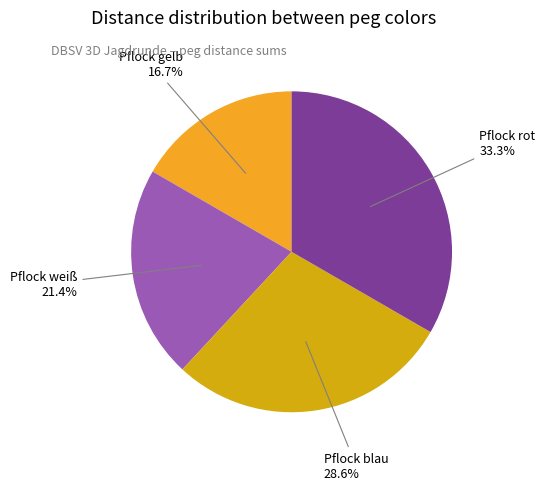

Does any single category account for the majority?

No